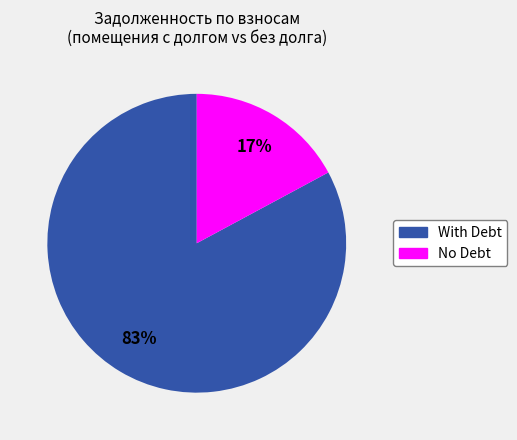

To the nearest percent, what is the average slice percentage?

50%